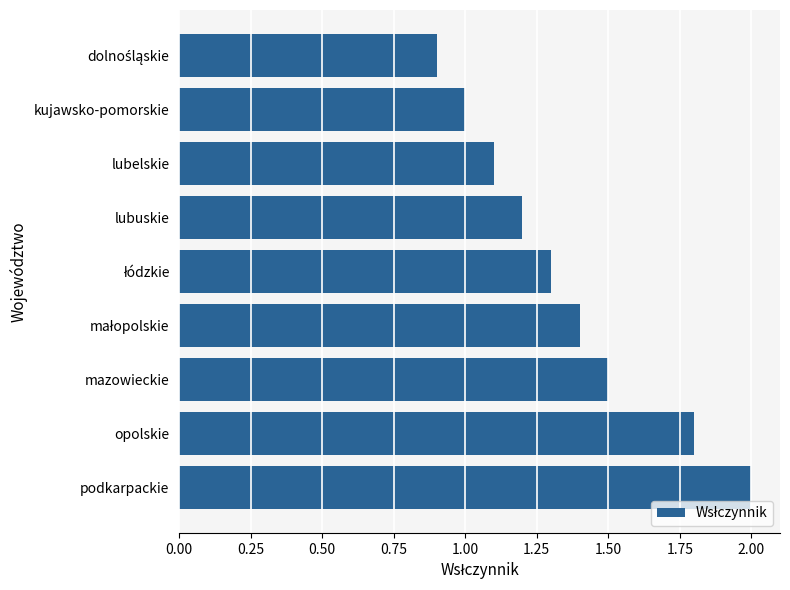

The chart shows a value of 0.4 at mazowieckie. True or false?

False